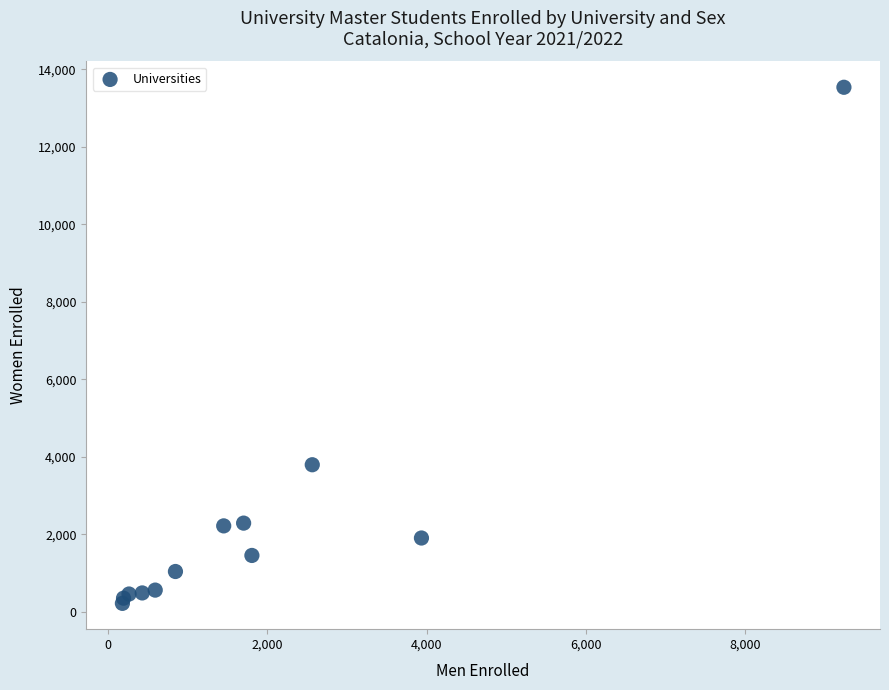

What Y value in the scatter plot is closest to 6880?

3799